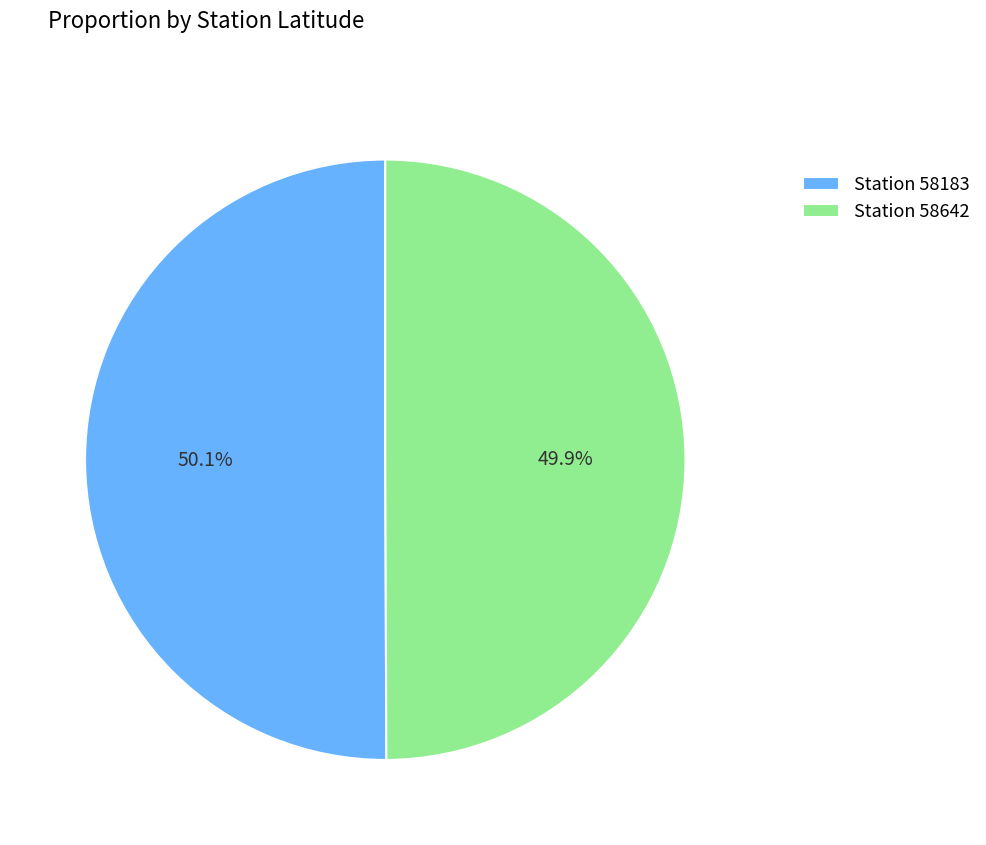

What is the ratio of the value at Station 58642 to the value at Station 58183?

1.0